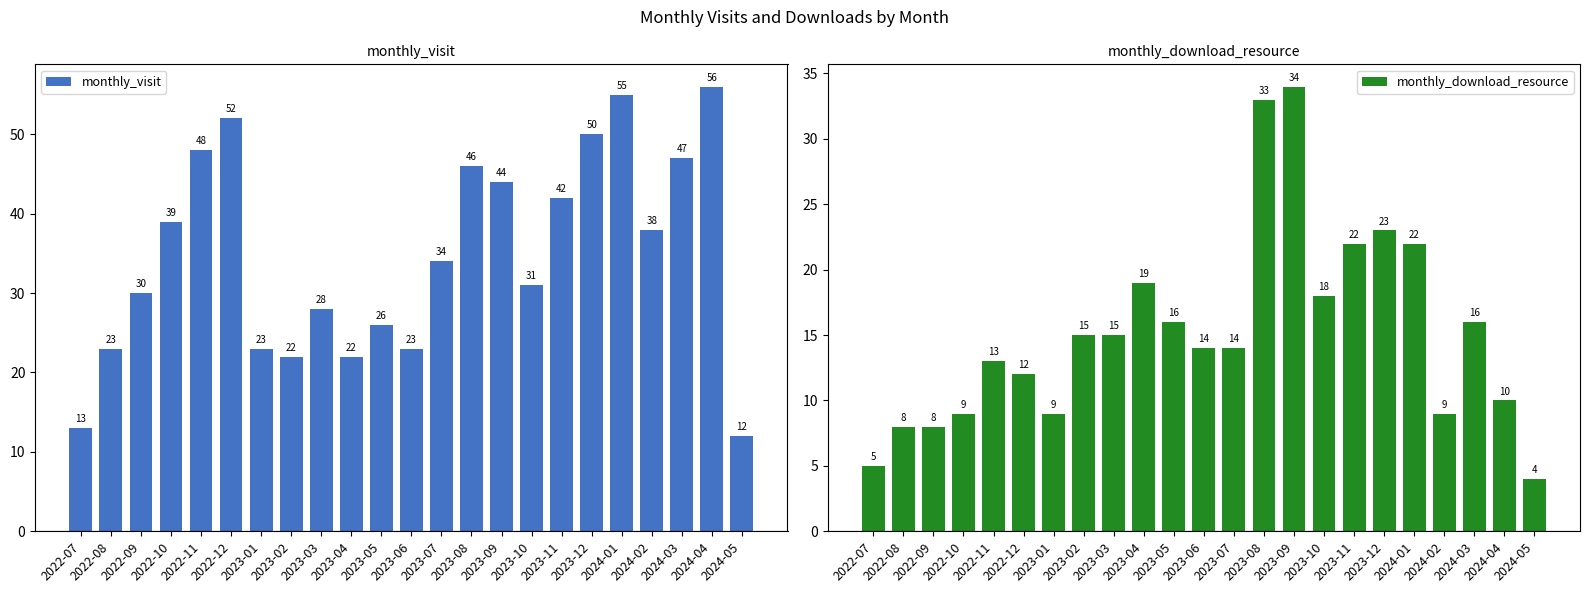

Reading right to left, extract all data points from this chart.

monthly_visit: 12	56	47	38	55	50	42	31	44	46	34	23	26	22	28	22	23	52	48	39	30	23	13
monthly_download_resource: 4	10	16	9	22	23	22	18	34	33	14	14	16	19	15	15	9	12	13	9	8	8	5